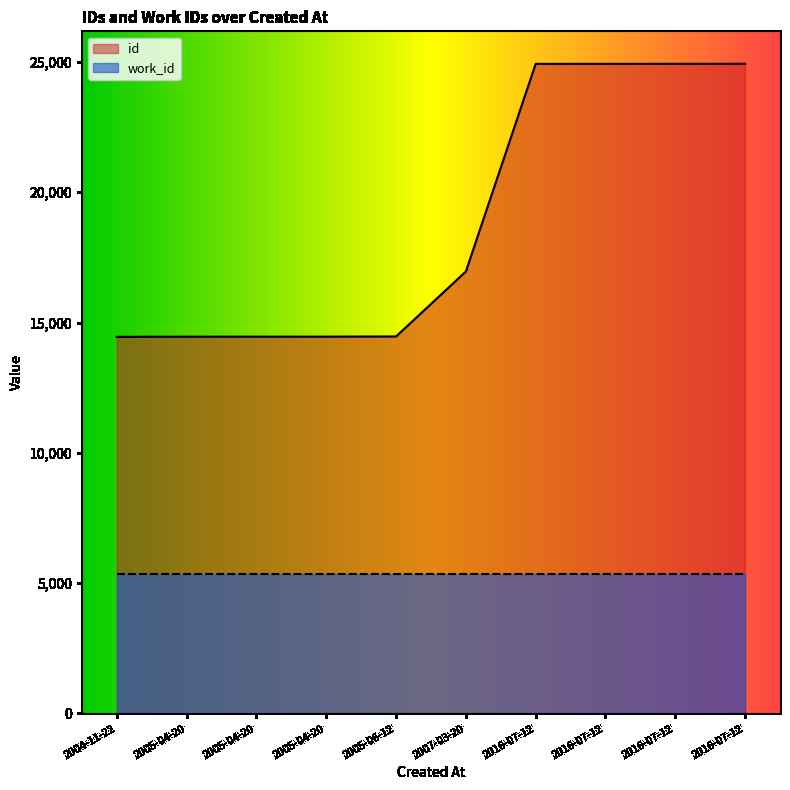

Between 2004-11-22 and 2016-07-12, which is larger?

2016-07-12